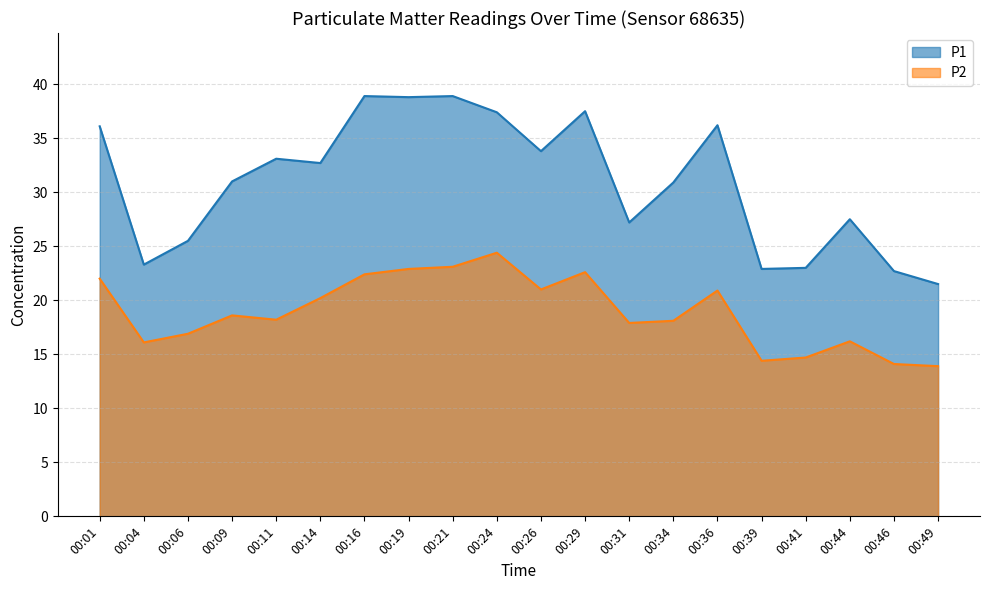

Rank the series by their average value, from highest to lowest.

P1, P2